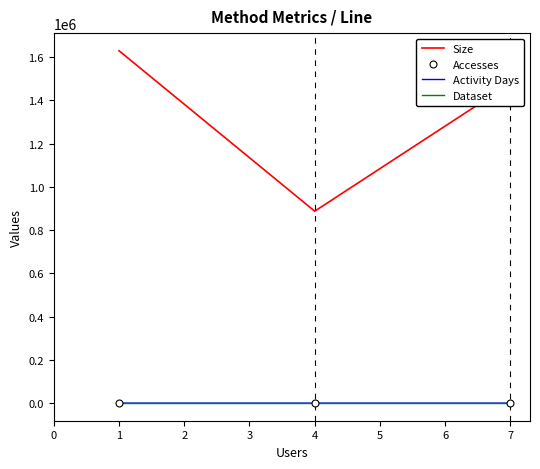

At 4, list the series in order from largest to smallest.

Size, Accesses, Activity Days, Dataset